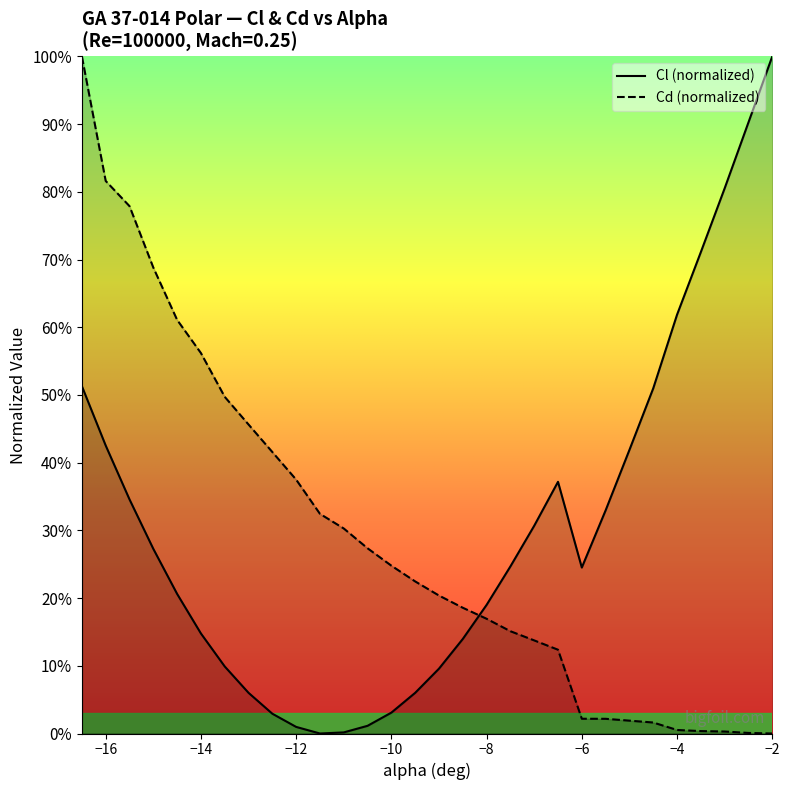

Rank the categories by Cd value from lowest to highest.

-2.0, -2.5, -3.0, -3.5, -4.0, -4.5, -5.0, -5.5, -6.0, -6.5, -7.0, -7.5, -8.0, -8.5, -9.0, -9.5, -10.0, -10.5, -11.0, -11.5, -12.0, -12.5, -13.0, -13.5, -14.0, -14.5, -15.0, -15.5, -16.0, -16.5